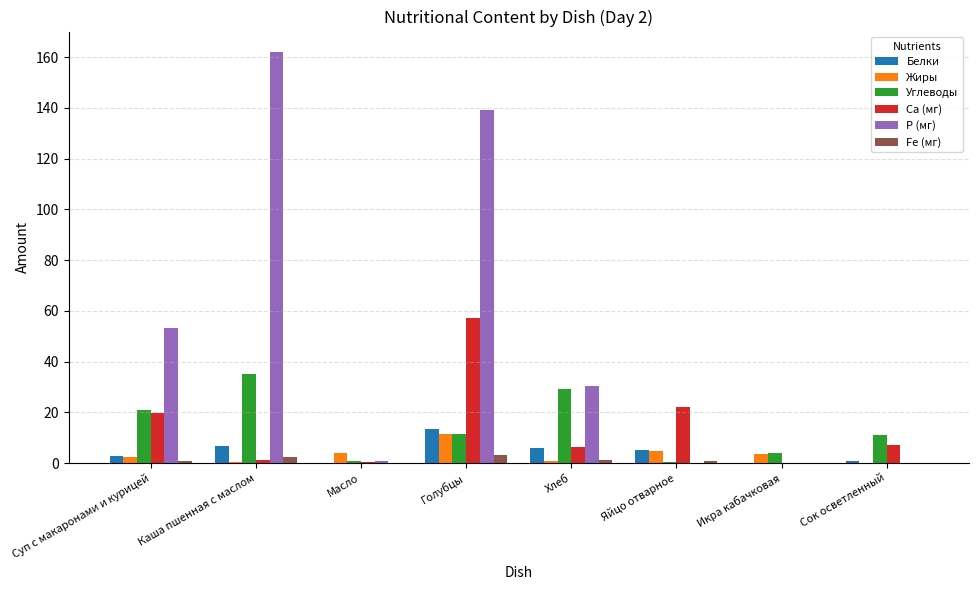

What is the sum of all Белки values?

34.9